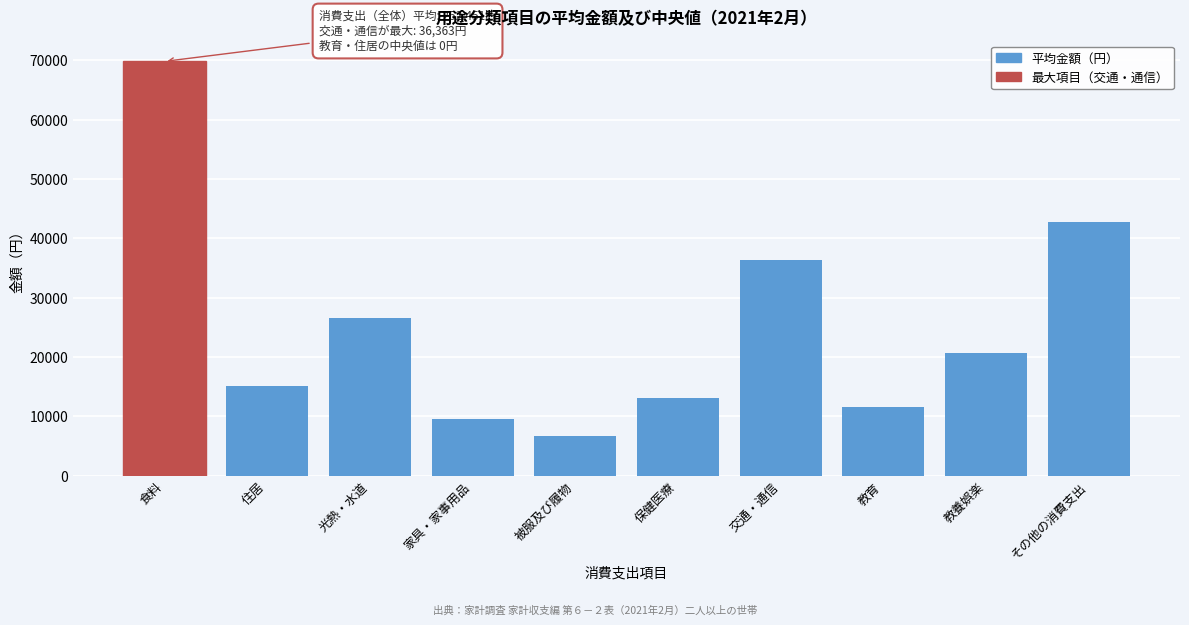

Reading right to left, what are all the values shown in this chart?

42823	20725	11575	36363	13152	6707	9552	26590	15136	69829